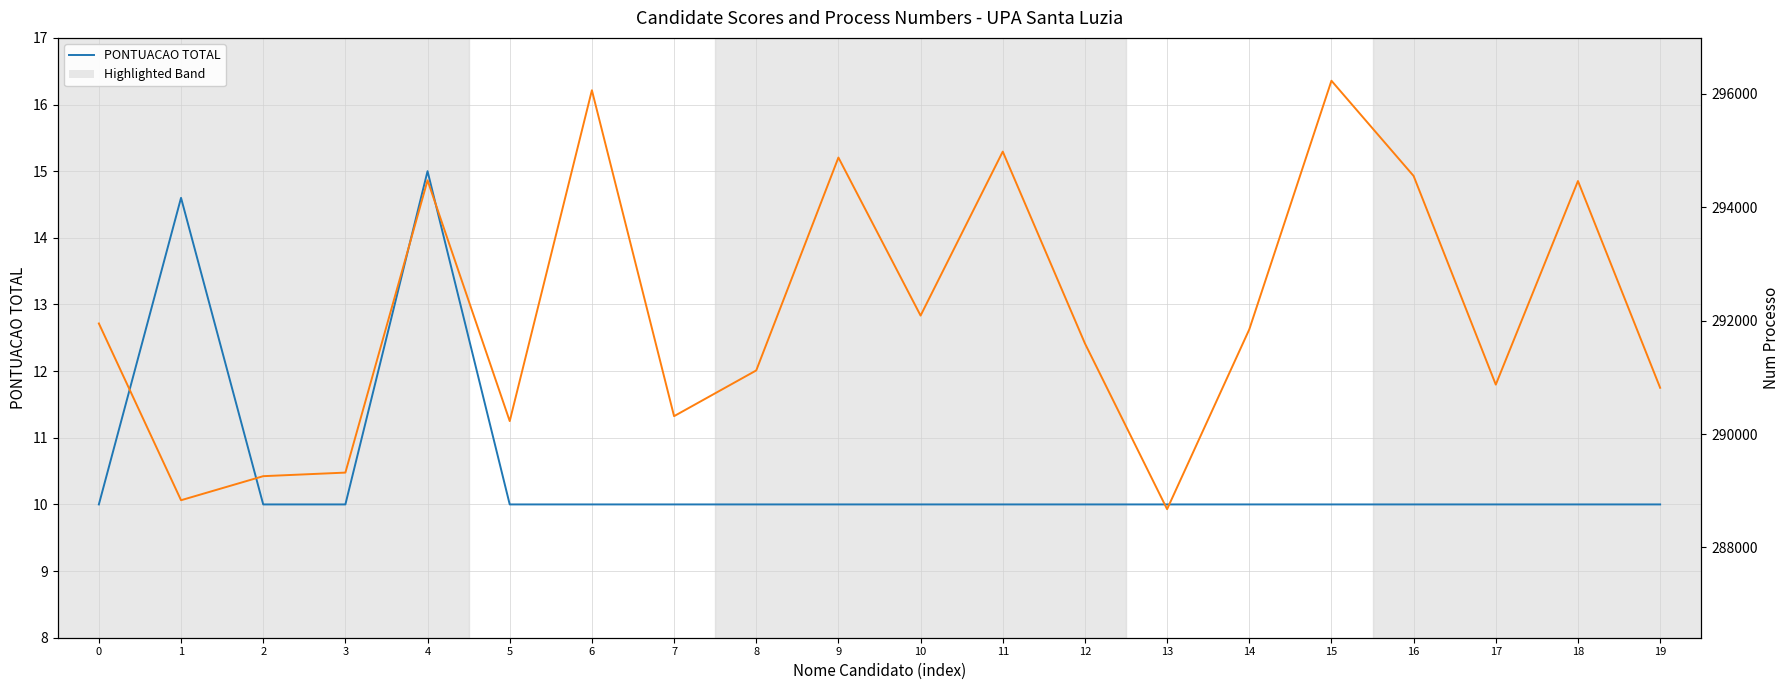

Reading left to right, list all the values displayed in this chart.

PONTUACAO TOTAL: 0=10.0	1=14.6	2=10.0	3=10.0	4=15.0	5=10.0	6=10.0	7=10.0	8=10.0	9=10.0	10=10.0	11=10.0	12=10.0	13=10.0	14=10.0	15=10.0	16=10.0	17=10.0	18=10.0	19=10.0
Num Processo: 0=291949.0	1=288833.0	2=289257.0	3=289320.0	4=294472.0	5=290228.0	6=296060.0	7=290315.0	8=291121.0	9=294874.0	10=292088.0	11=294979.0	12=291597.0	13=288675.0	14=291844.0	15=296228.0	16=294549.0	17=290871.0	18=294460.0	19=290815.0